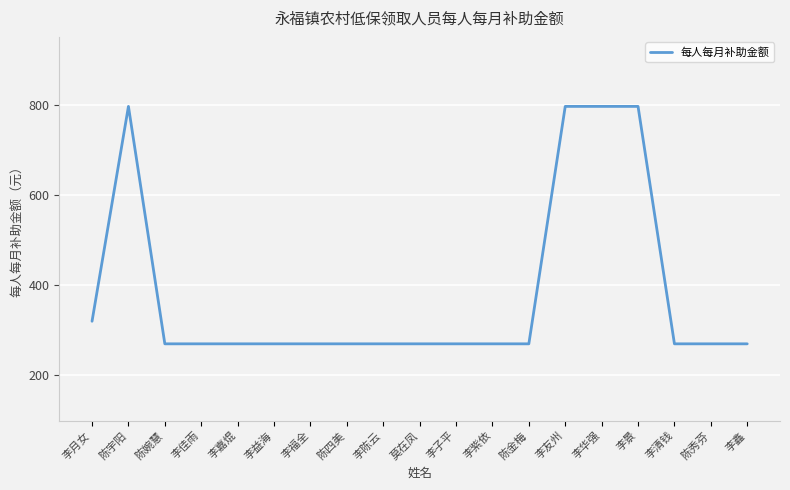

True or false: there are more than 0 points higher than both neighbors.

True